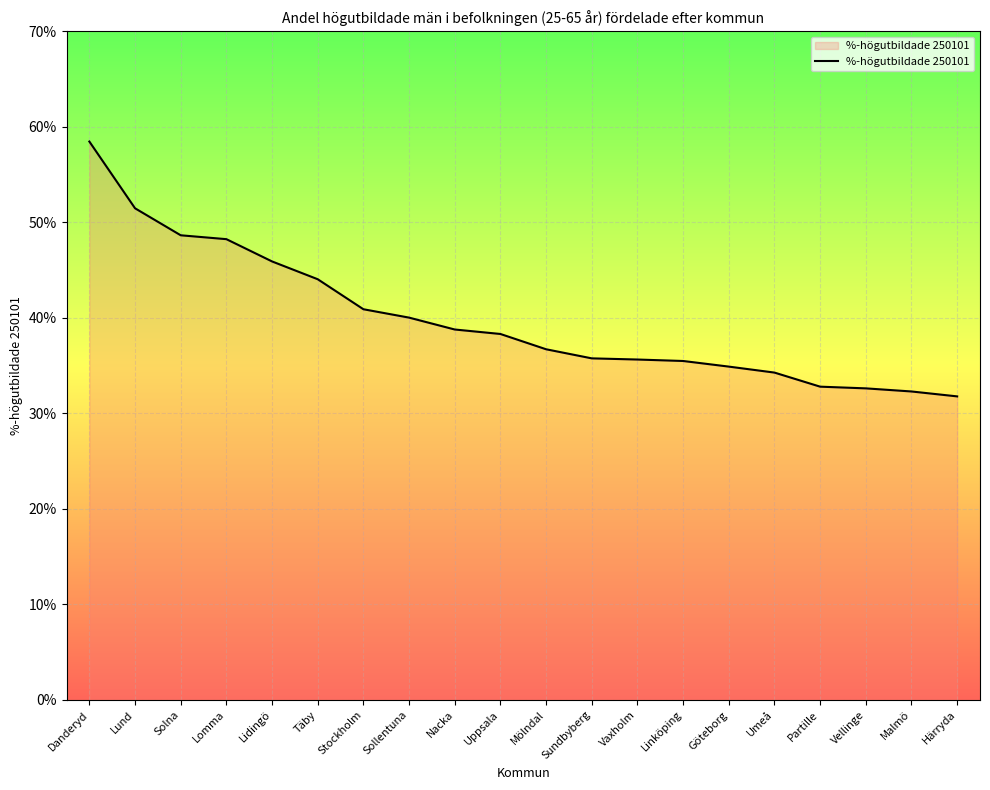

What is the greatest value displayed?

58.5